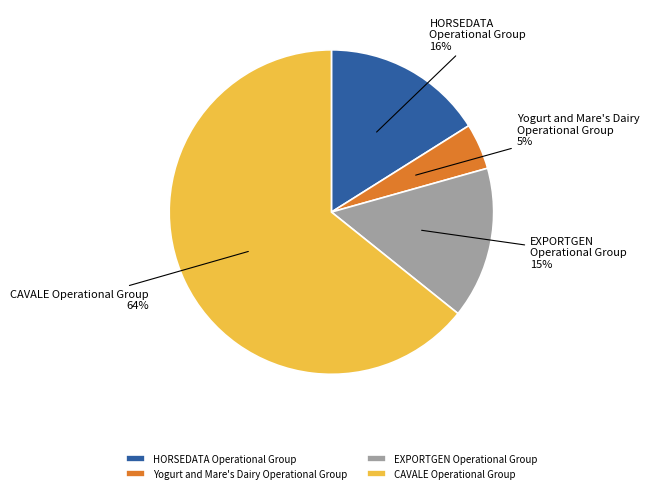

Is it true that EXPORTGEN Operational Group is 15% of the pie?

True